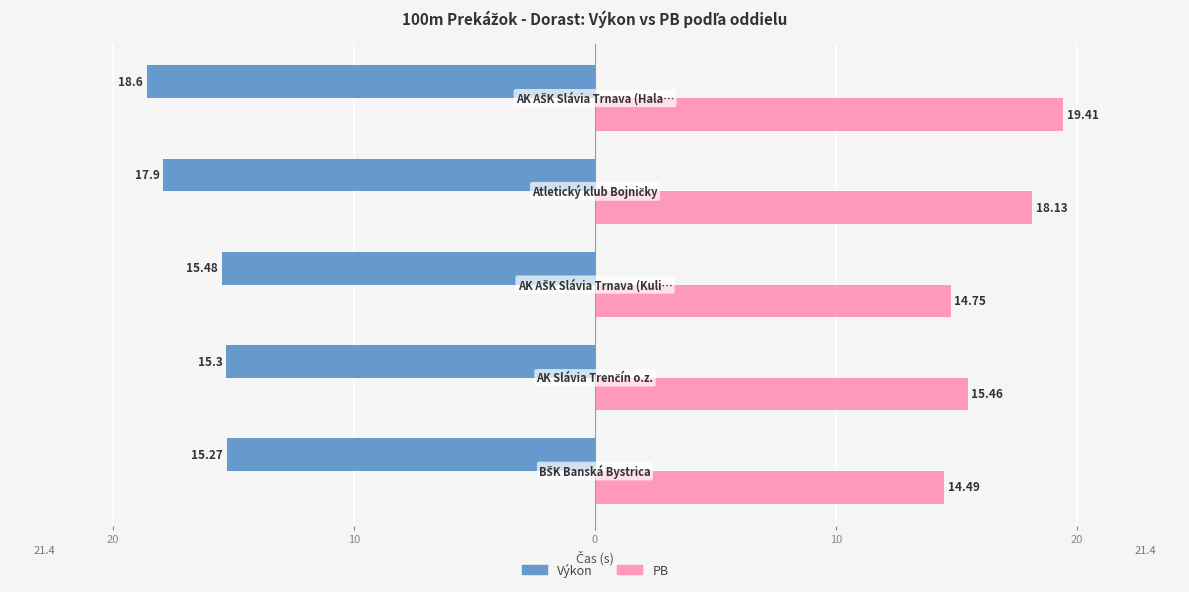

What are all the series names shown in the legend?

Výkon, PB